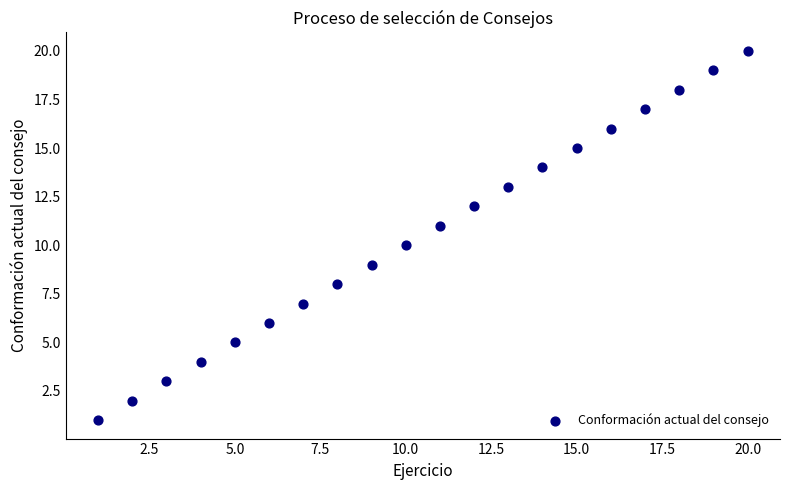

What is the range of X values (max minus min)?

19